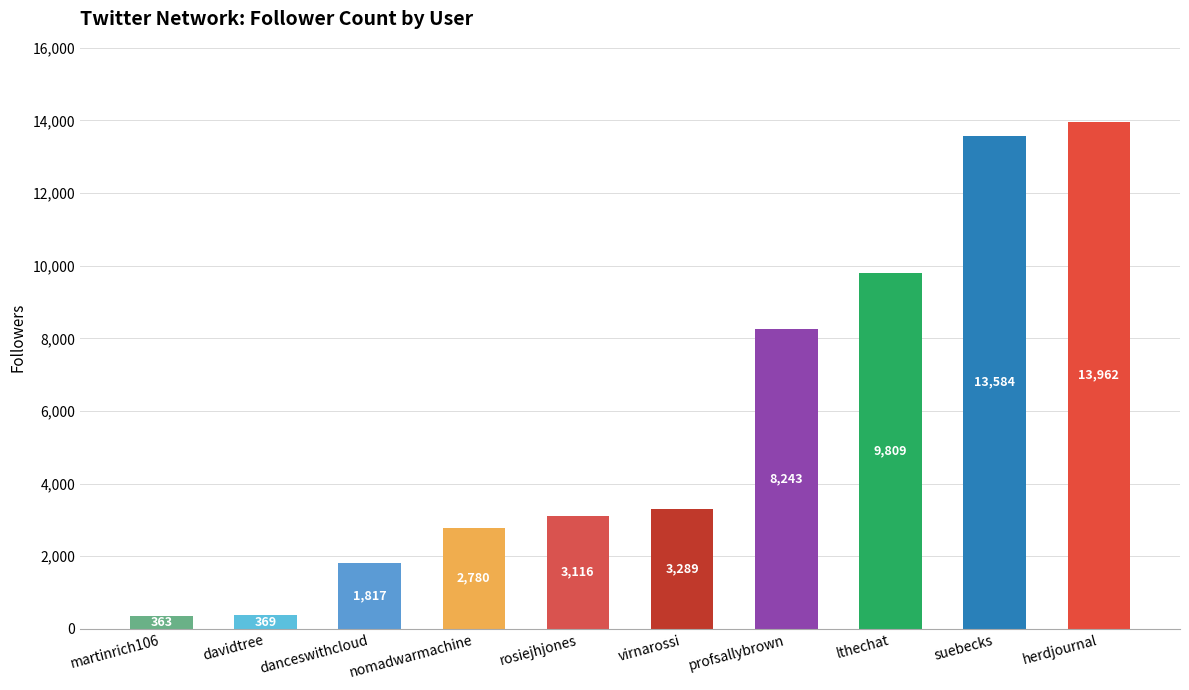

Where is the data nearest to the value 7162?

profsallybrown